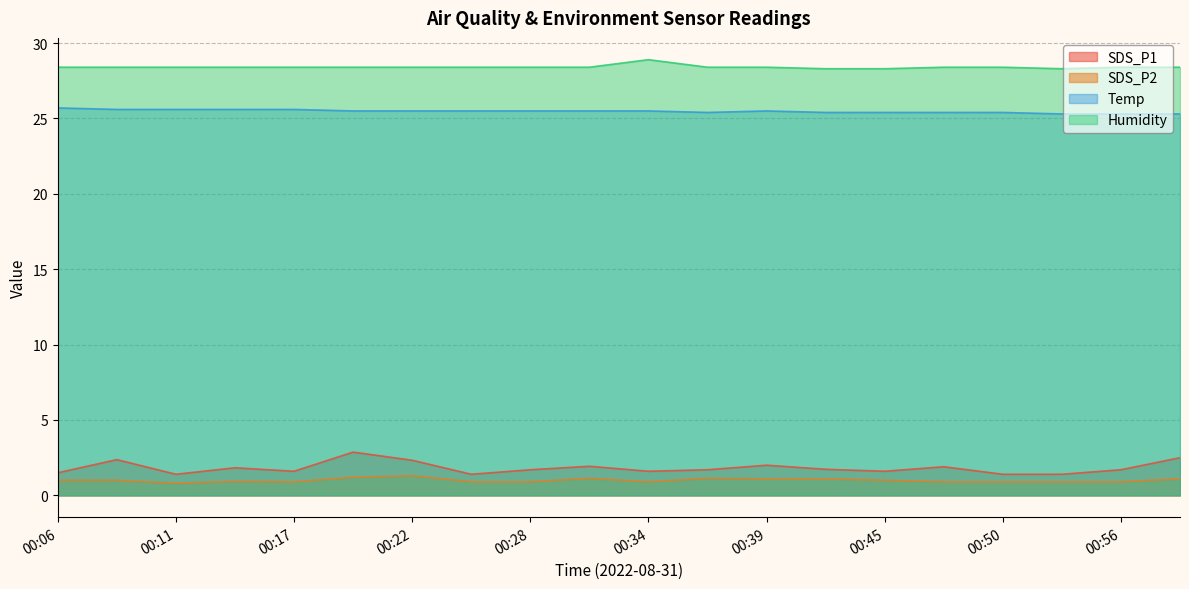

What is the sum of all Humidity values?

568.2